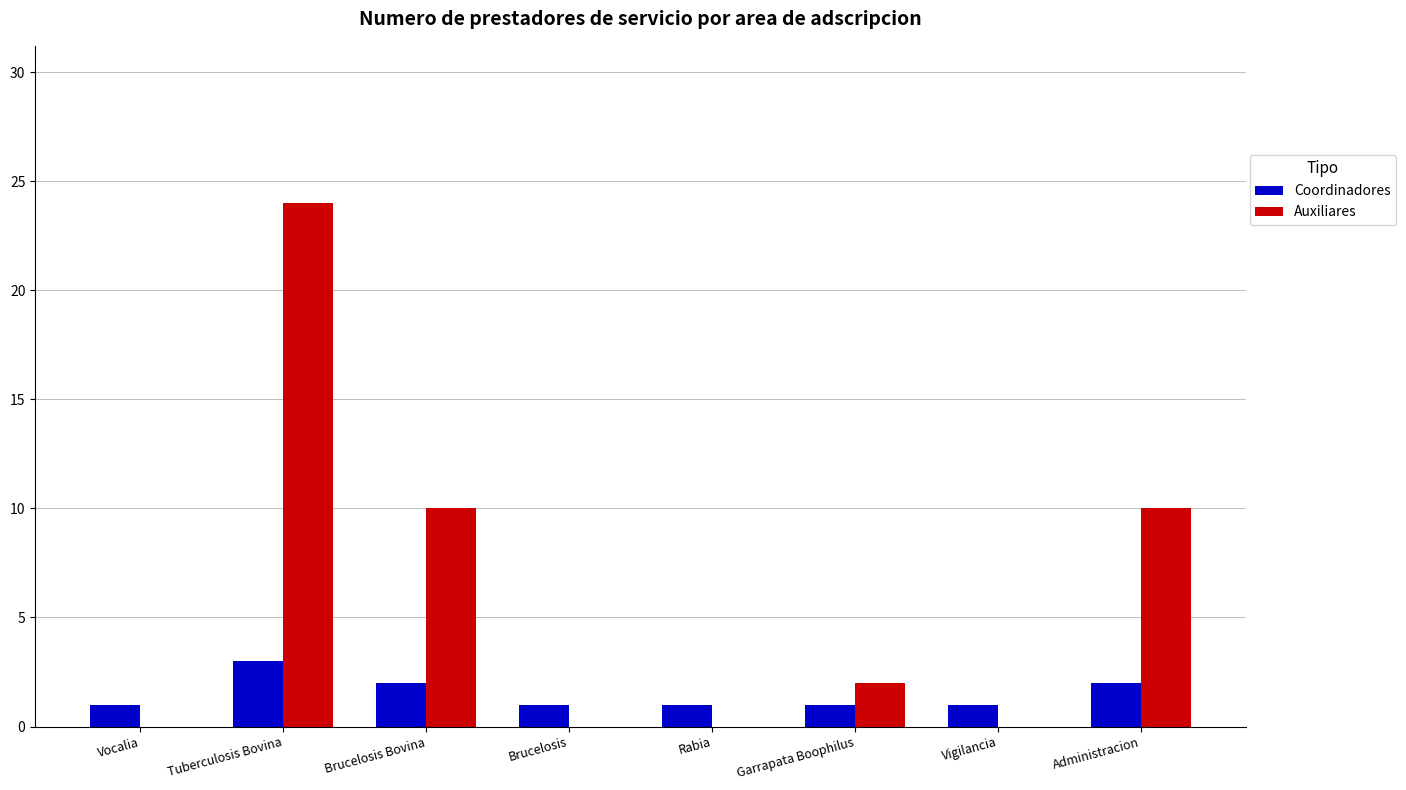

Reading left to right, list all the values displayed in this chart.

Coordinadores: Vocalia=1	Tuberculosis Bovina=3	Brucelosis Bovina=2	Brucelosis=1	Rabia=1	Garrapata Boophilus=1	Vigilancia=1	Administracion=2
Auxiliares: Vocalia=0	Tuberculosis Bovina=24	Brucelosis Bovina=10	Brucelosis=0	Rabia=0	Garrapata Boophilus=2	Vigilancia=0	Administracion=10